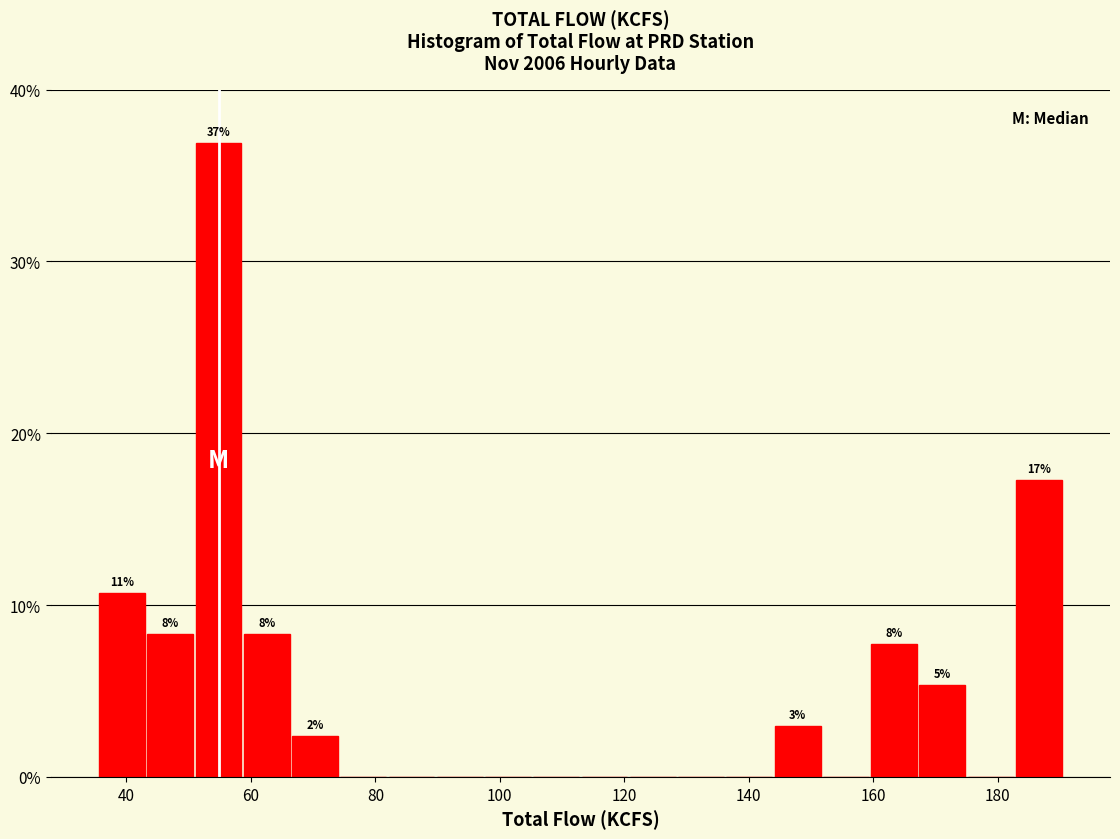

Read against the x-axis, roughly where is the centre of the tallest bar?

54